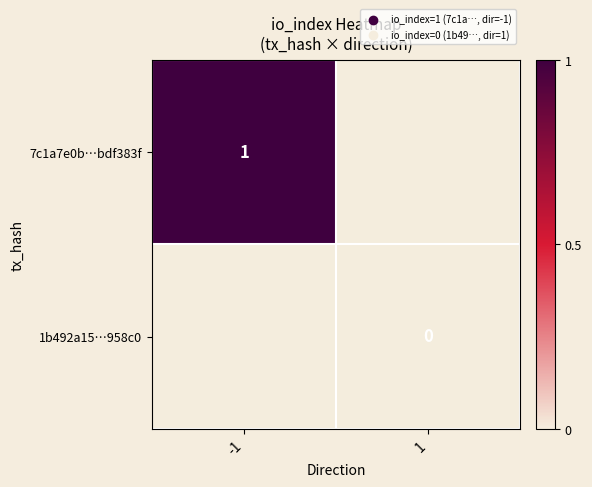

Is it true that 7c1a7e0b…bdf383f equals 1 at -1?

True